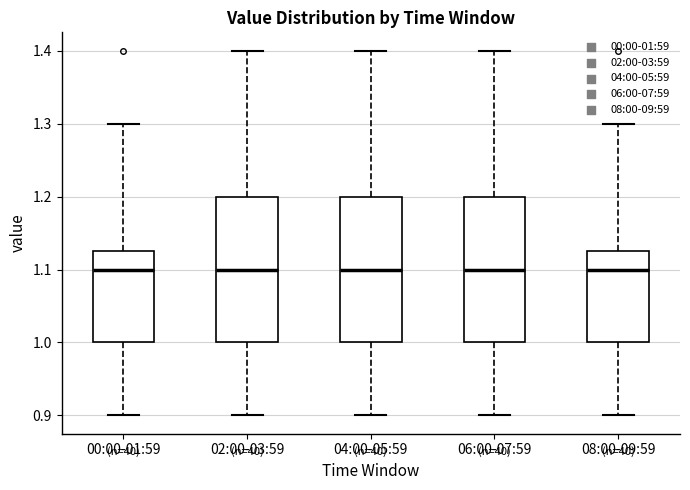

Where is the upper edge of the box for 00:00-01:59 on the y-axis? The values are not printed on the chart, so give them approximately, as read against the axis.

1.13